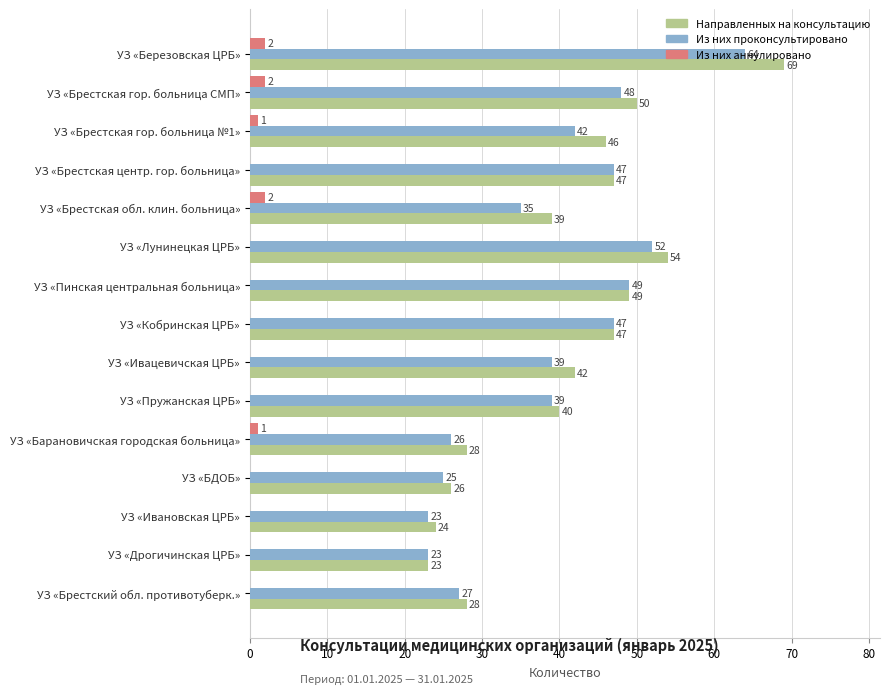

Which series has the largest range (max minus min)?

Направленных на консультацию